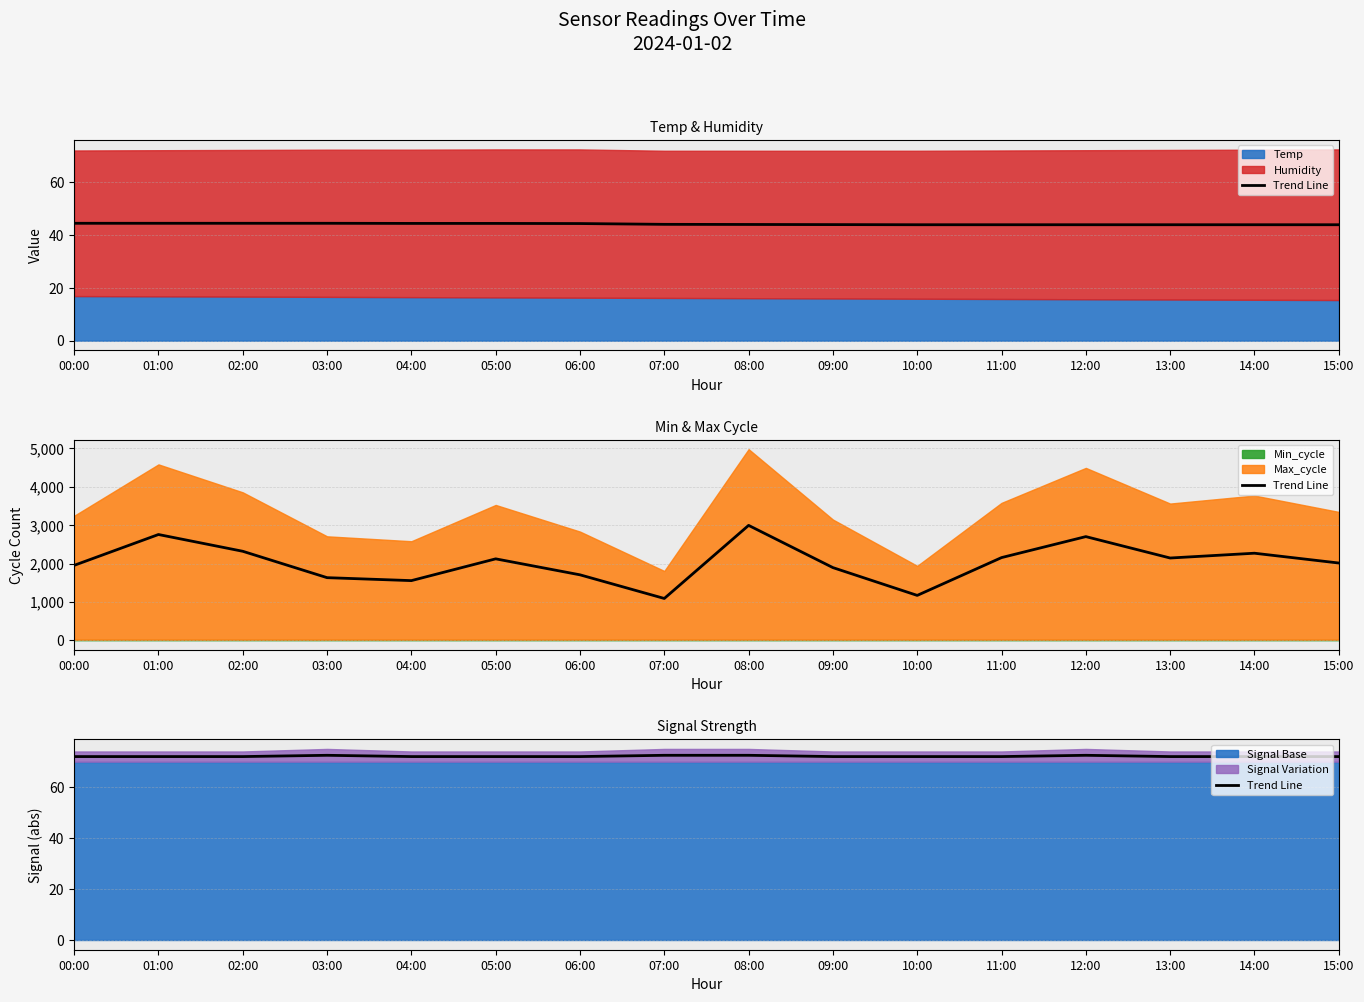

Does the chart have visible grid lines?

Yes